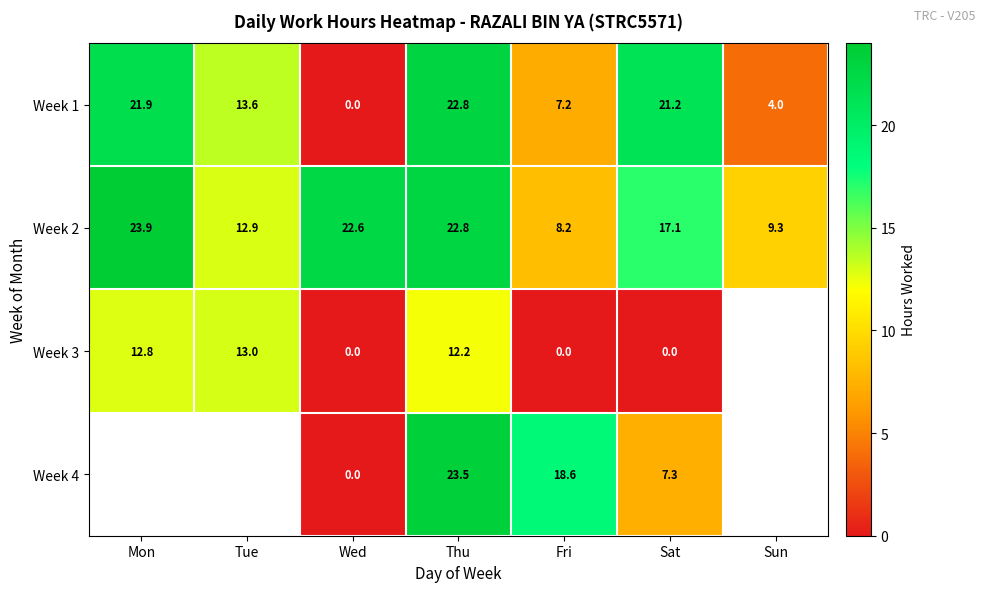

The Week 2 series shows 9.3 at Sun. True or false?

True